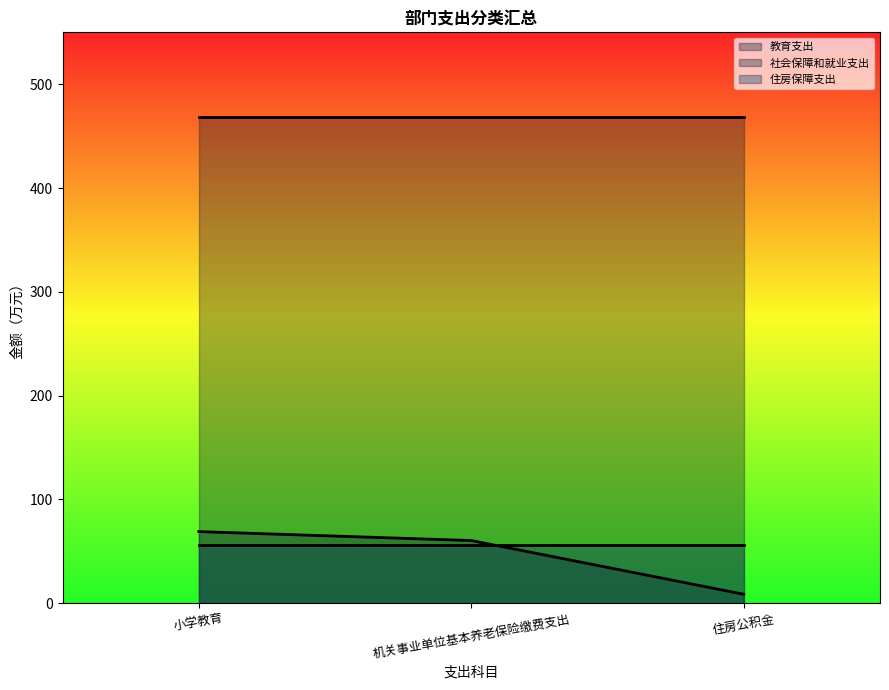

Rank the series by their maximum value, from highest to lowest.

教育支出, 社会保障和就业支出, 住房保障支出